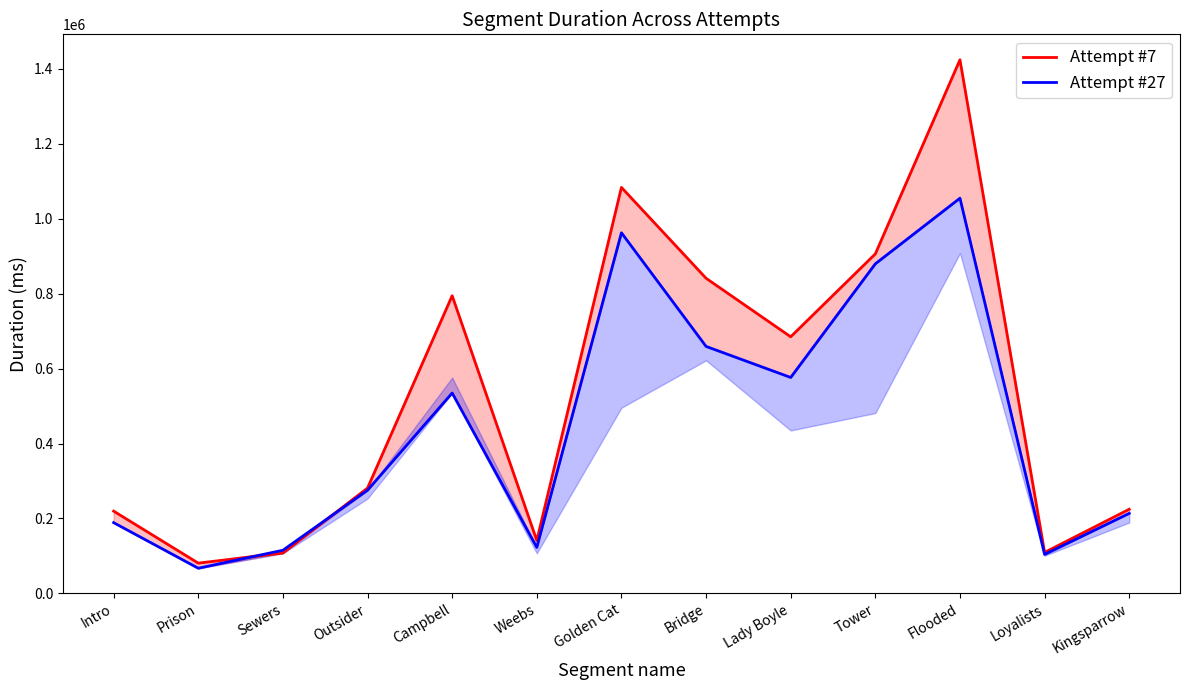

Reading right to left, what are all the values shown in this chart?

Attempt #7: Kingsparrow=224474	Loyalists=109303	Flooded=1424374	Tower=906168	Lady Boyle=684835	Bridge=841094	Golden Cat=1083640	Weebs=141060	Campbell=794482	Outsider=281034	Sewers=107574	Prison=80670	Intro=219491
Attempt #27: Kingsparrow=213511	Loyalists=103914	Flooded=1054829	Tower=879693	Lady Boyle=576314	Bridge=659210	Golden Cat=962531	Weebs=122716	Campbell=534720	Outsider=275289	Sewers=115075	Prison=67007	Intro=188737